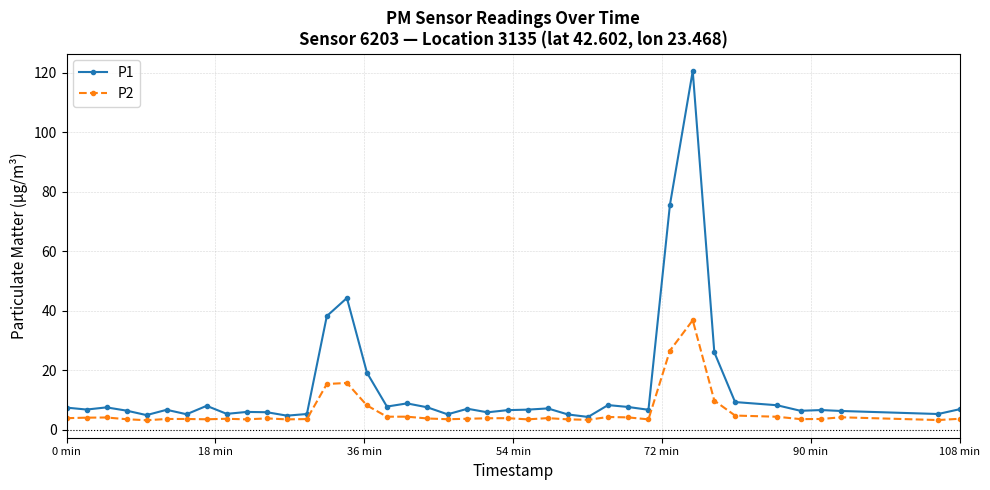

What is the difference between the second highest and second lowest values in the P1 series?

70.8